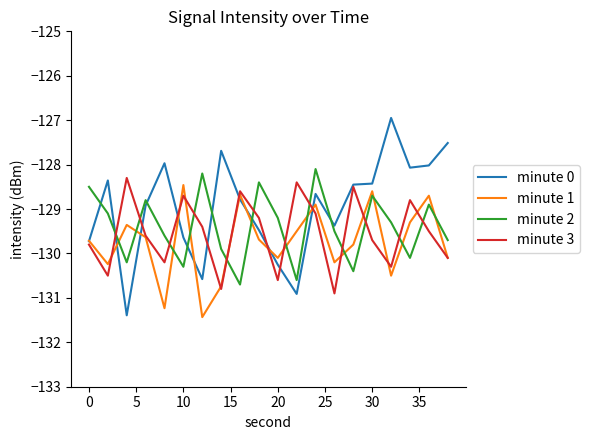

Which series has the largest total across all categories?

minute 0